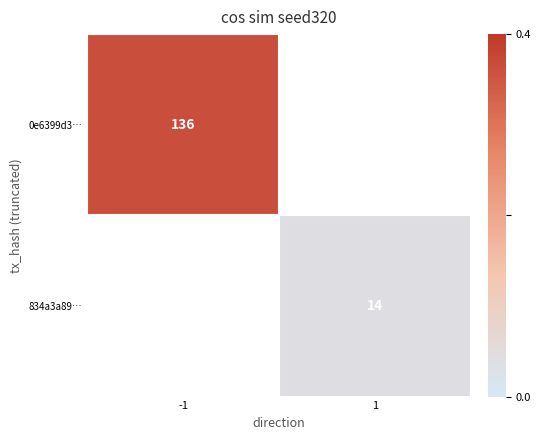

True or false: 0e6399d3… has a value of 94.6 at -1.

False